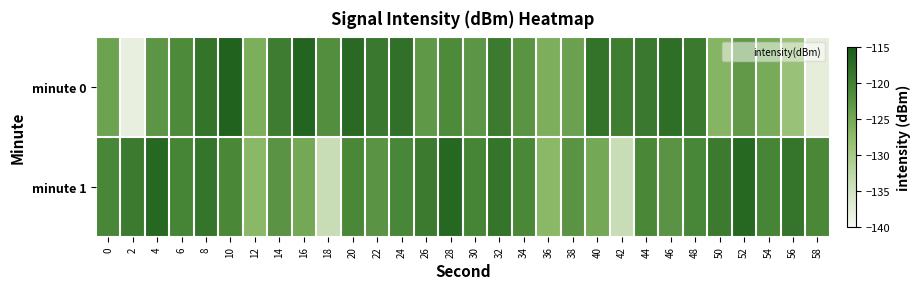

Count the number of categories in the chart.

30